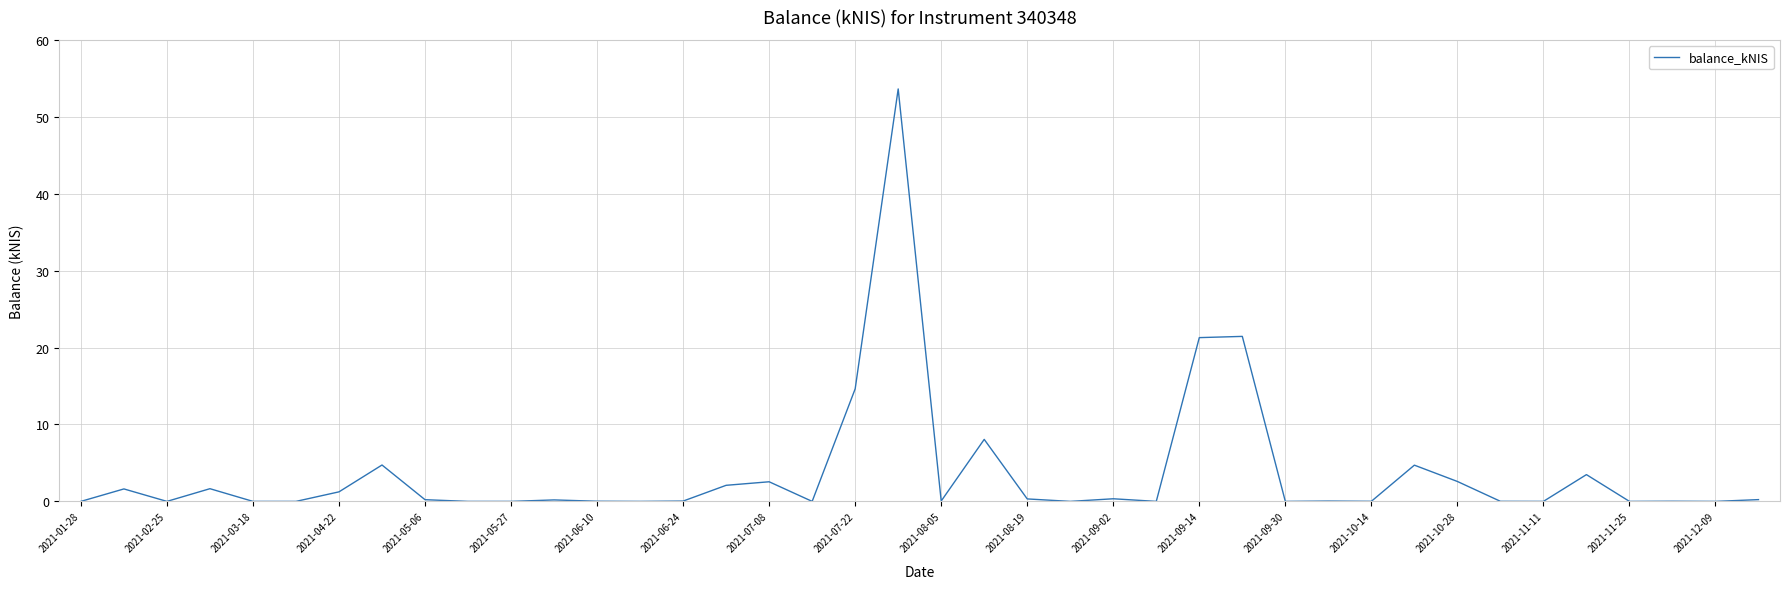

What is the greatest value displayed?

53.6